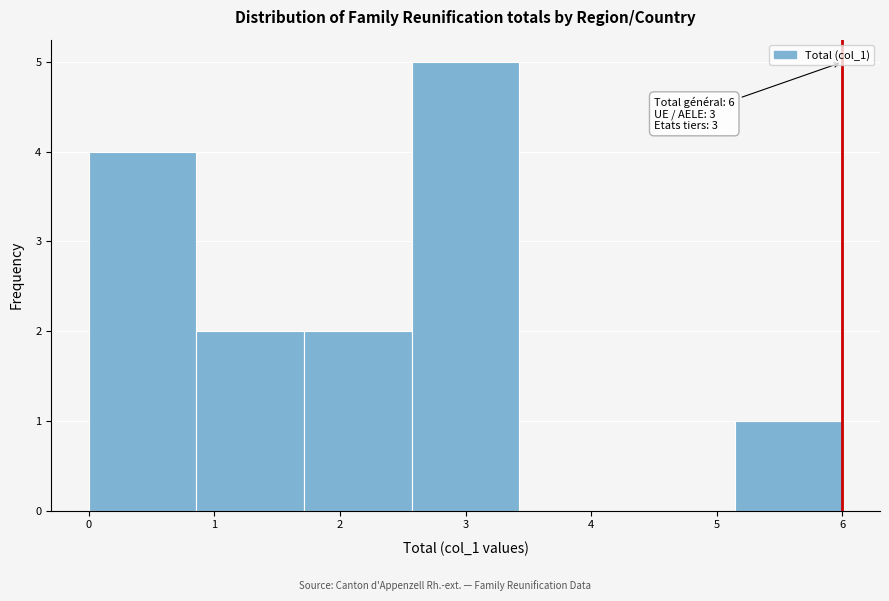

Which range on the x-axis has the tallest bar?

2.6 to 3.4